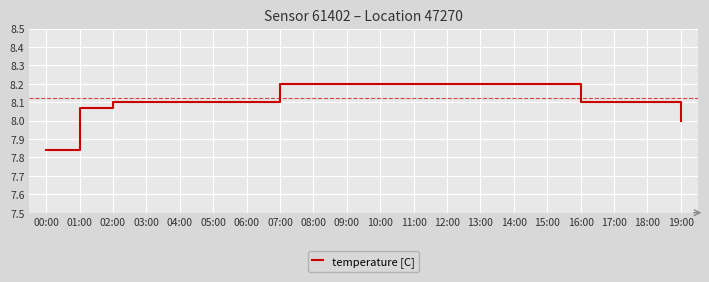

At which label is the value closest to 8?

19:00